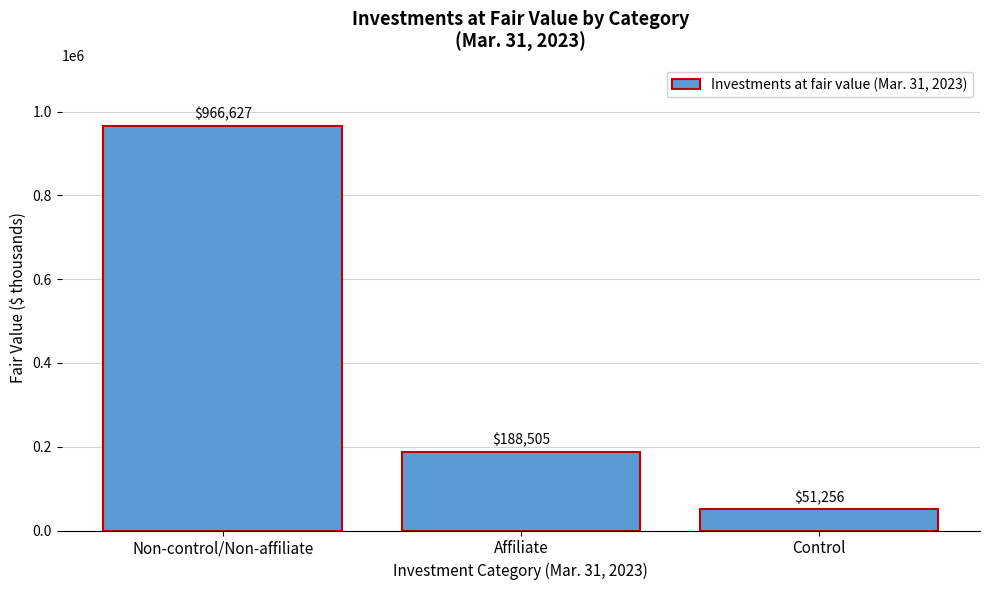

Reading left to right, list all the values displayed in this chart.

966627	188505	51256